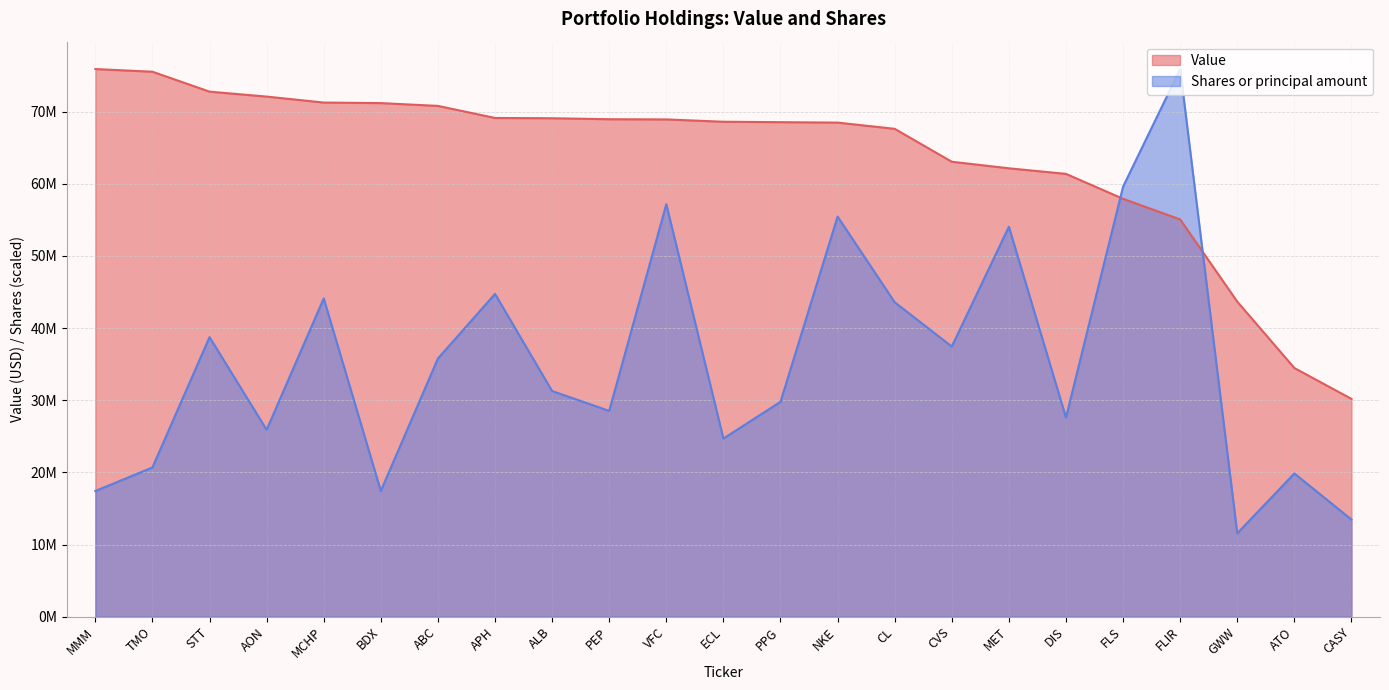

What is the sum of the Value values at VFC and MMM?

144844000.0